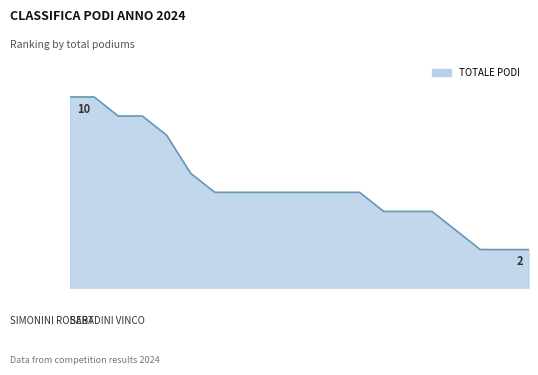

List the labels in order of value, largest first.

SABADINI VINCO, MERSECCHI ROVER, GIANATI WALTER, PASSERINI MAURIZIO, BORTOLAI TIZIANO, SPADARO DOMENICO, SANTONI CURZIO, MASSI MARCO, MARIANI MARIO, ZANZI SERGIO, ROTESI FABRIZIO, GRASSI ROBERTO, RAZZI RENZO, NEGRO FRANCO, SOLA LUIGI, PICCIOLI ATTILIO, POSA FRANCESCO, CANELLA GIANMARCO, NICOSIA RENATO, SIMONINI ROBERTO